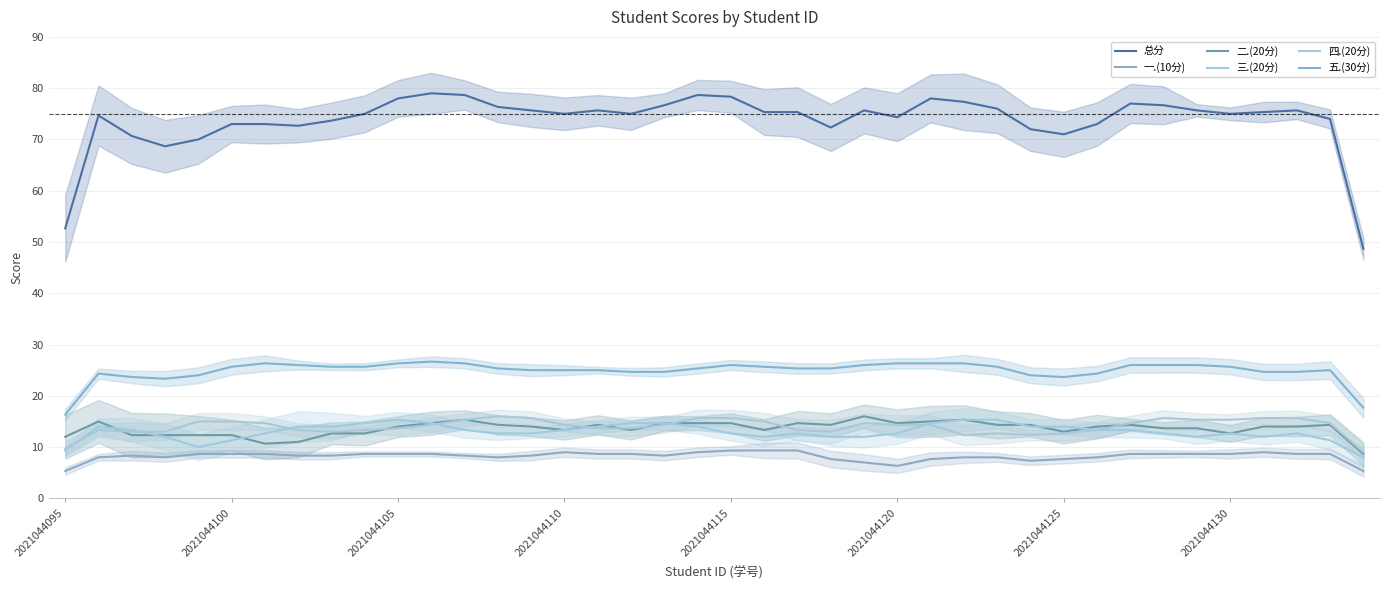

What is the average value of the 五.(30分) series?

24.9